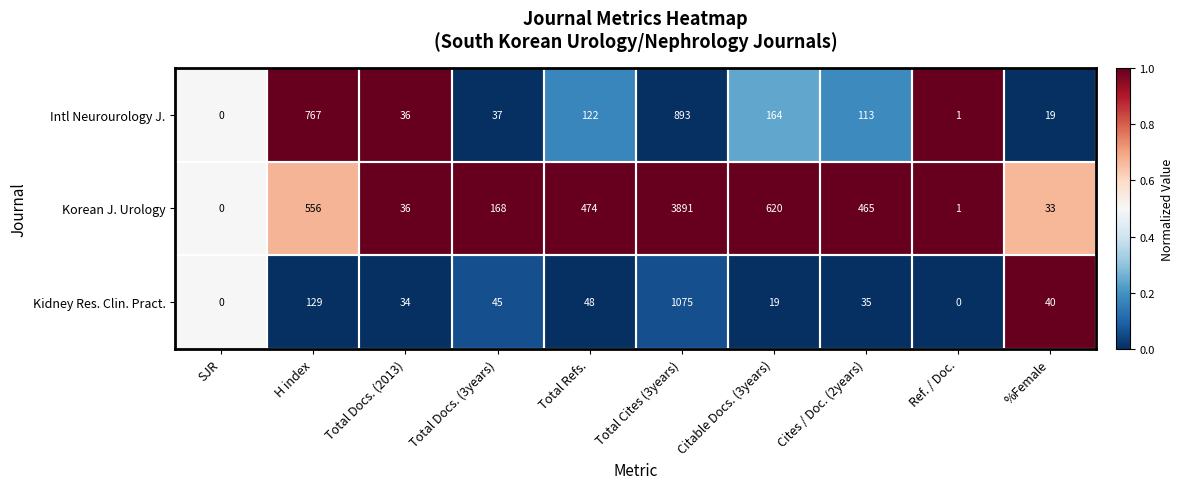

Which series has the widest spread of values?

Korean J. Urology